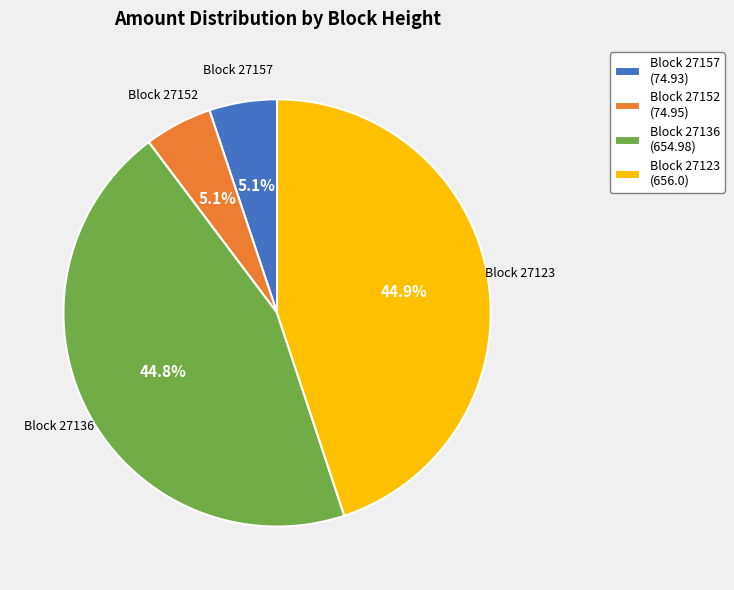

What percentage is NOT represented by Block 27123 (656.0)?

55.1%